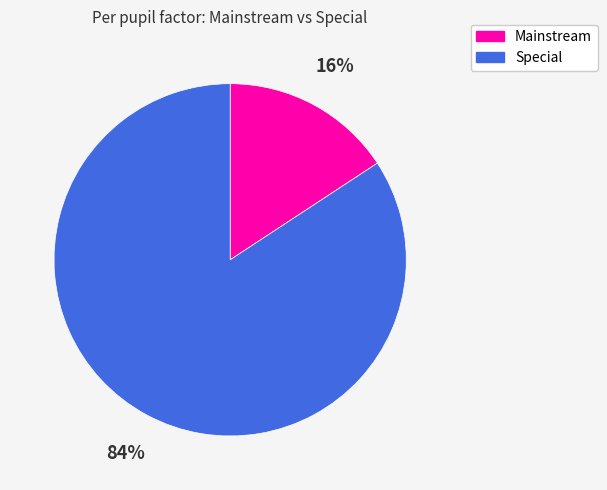

Between Mainstream and Special, which is larger?

Special